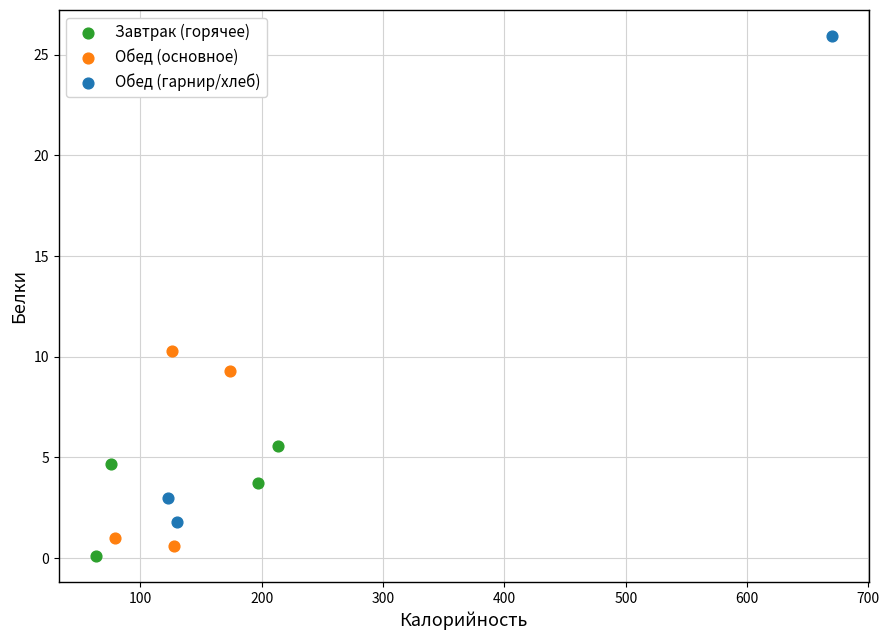

Which series has the largest Y range (max minus min)?

Обед (гарнир/хлеб)